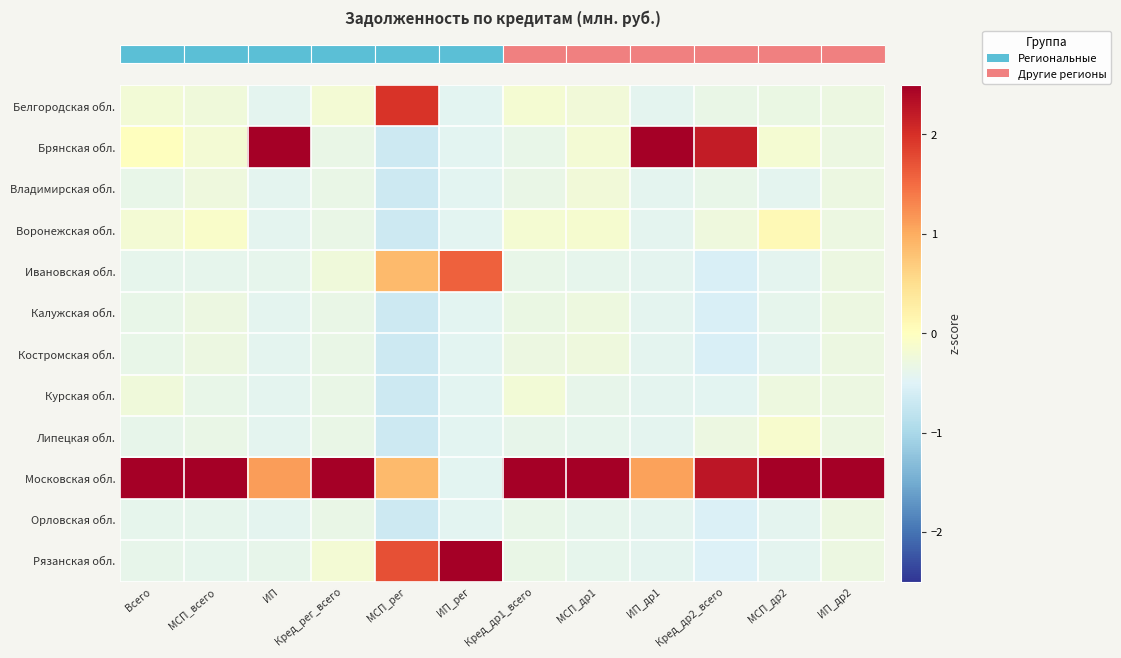

Which has a higher value, Кред_др1_всего or Всего?

Кред_др1_всего